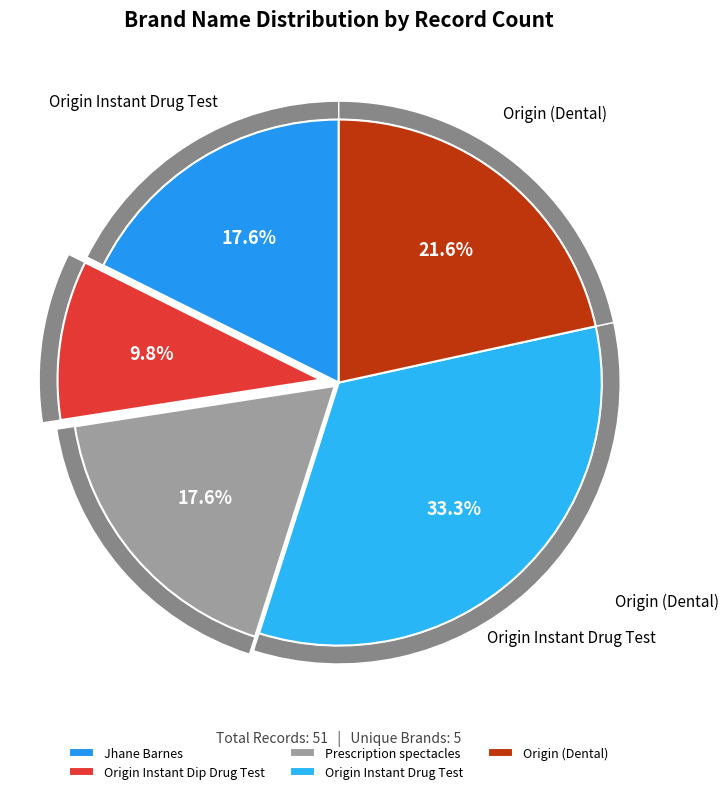

The Prescription spectacles slice represents 50% of the pie. True or false?

False